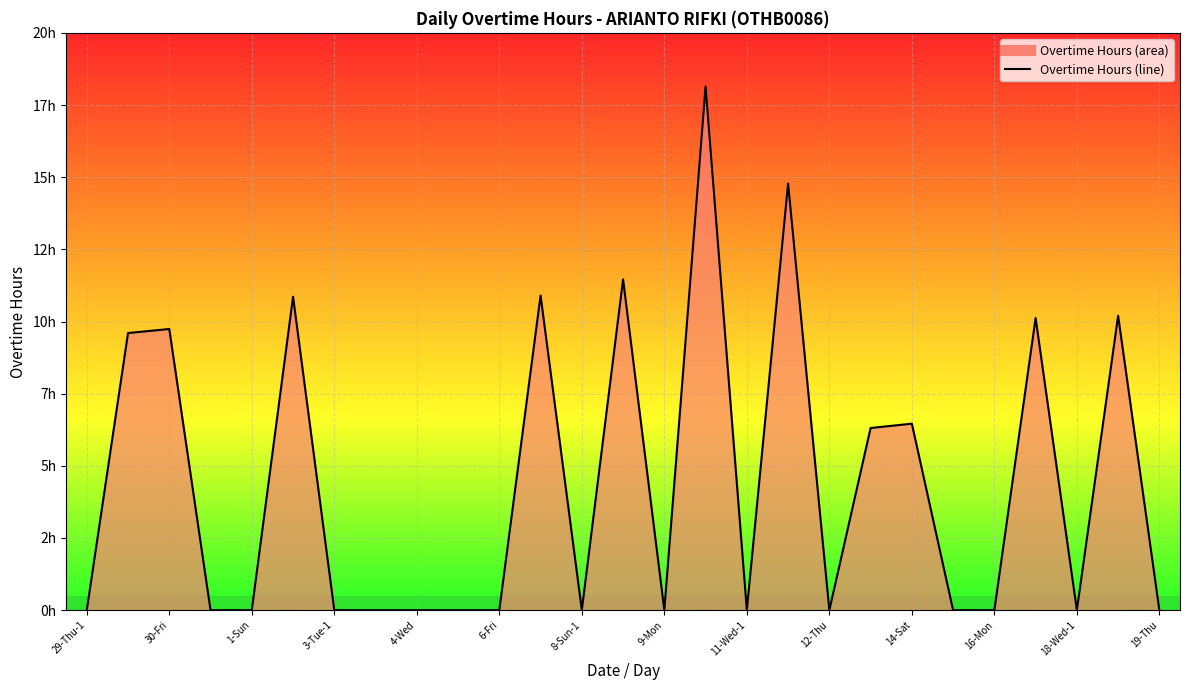

Does the chart display data point markers on the line(s)?

No